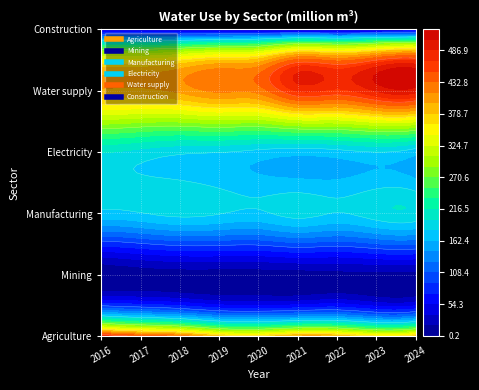

What is the highest value of the Water supply series?

494.8